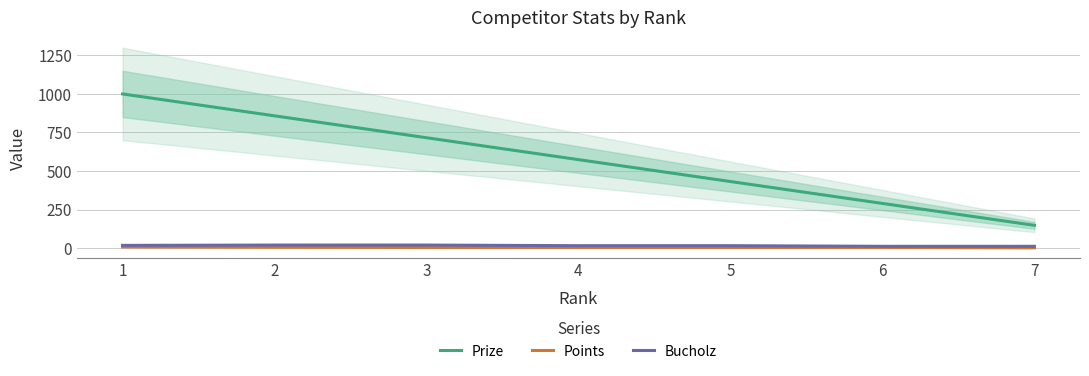

Which series has the largest range (max minus min)?

Prize